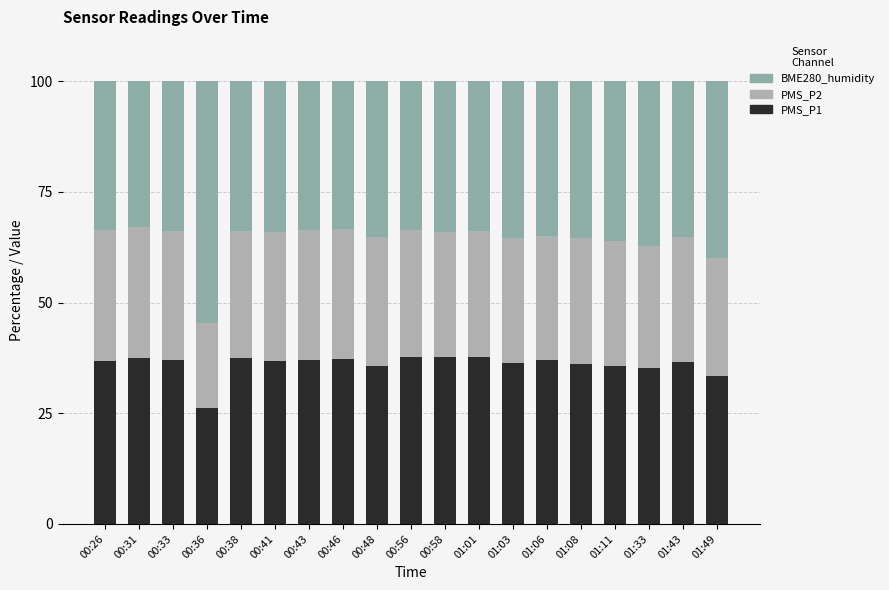

Which category has the lowest value in the PMS_P1 series?

00:36